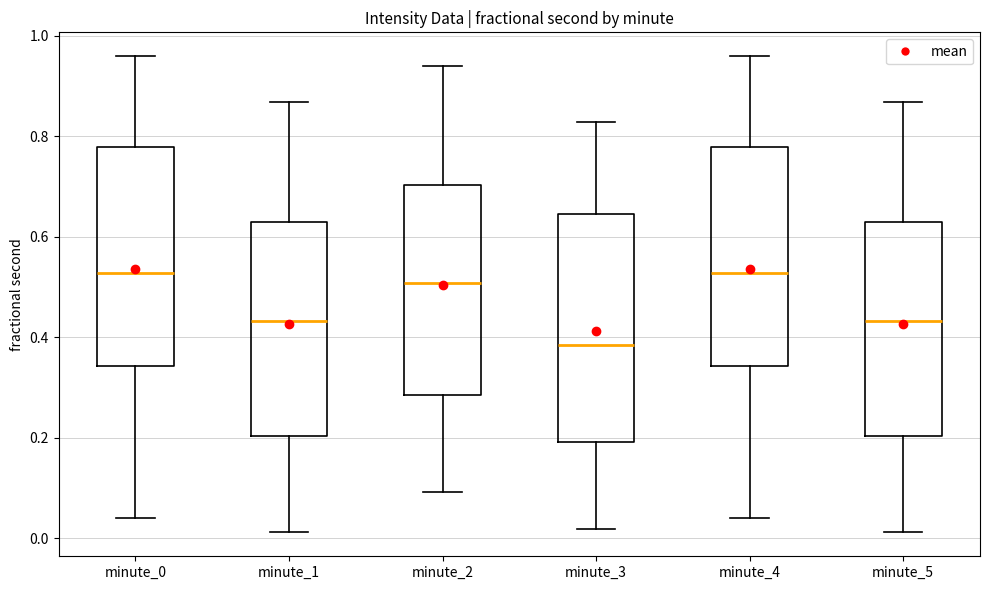

Reading left to right, read every box against the y-axis: the position of its median line, the range the box covers, and the ends of its whiskers. The values are not printed on the chart, so give them approximately, as read against the axis.

minute_0: median 0.52, box 0.34 to 0.78, whiskers 0.04 to 0.96
minute_1: median 0.44, box 0.20 to 0.62, whiskers 0.02 to 0.86
minute_2: median 0.50, box 0.28 to 0.70, whiskers 0.10 to 0.94
minute_3: median 0.38, box 0.20 to 0.64, whiskers 0.02 to 0.82
minute_4: median 0.52, box 0.34 to 0.78, whiskers 0.04 to 0.96
minute_5: median 0.44, box 0.20 to 0.62, whiskers 0.02 to 0.86